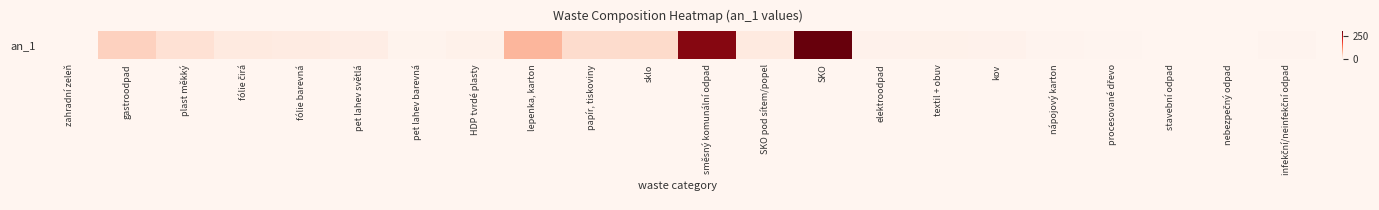

What is the greatest value displayed?

299.1